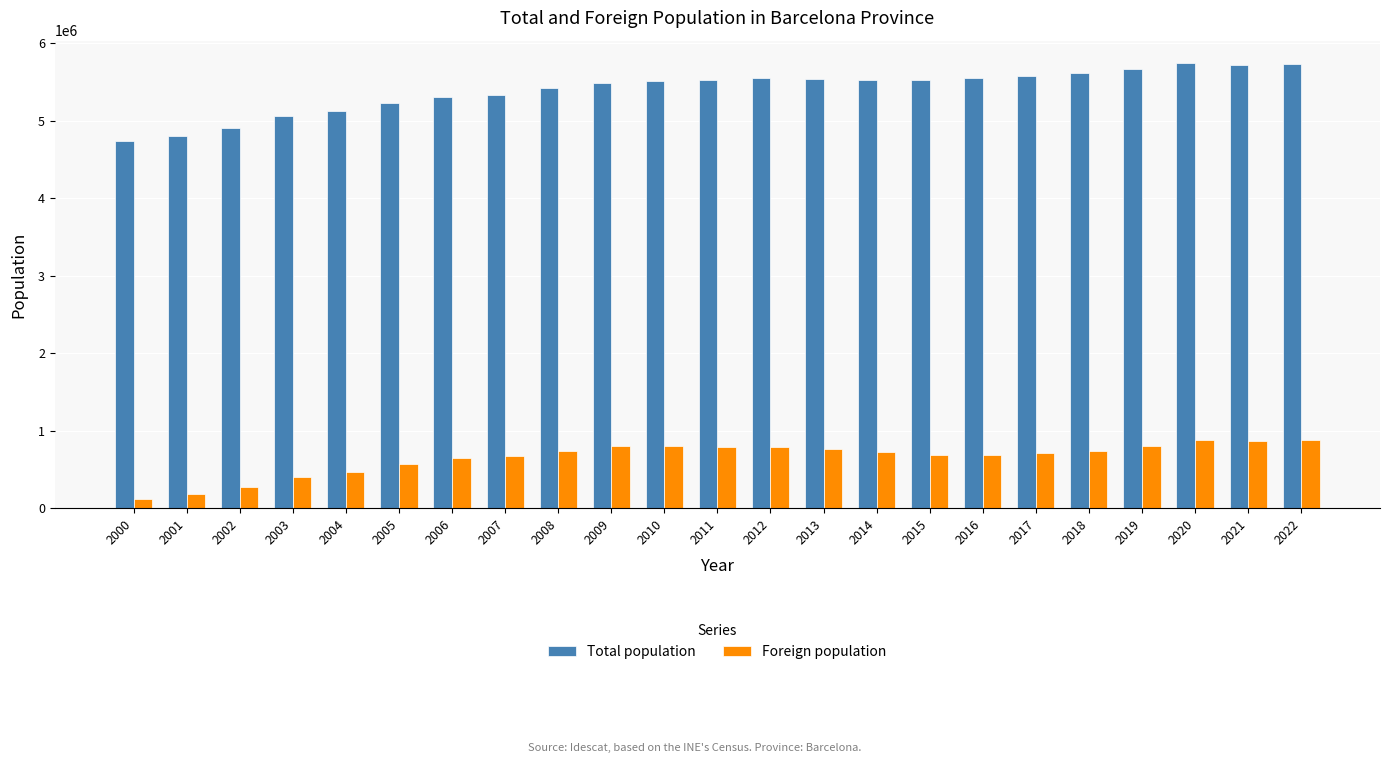

What is the sum of the Foreign population values at 2008 and 2021?

1616974